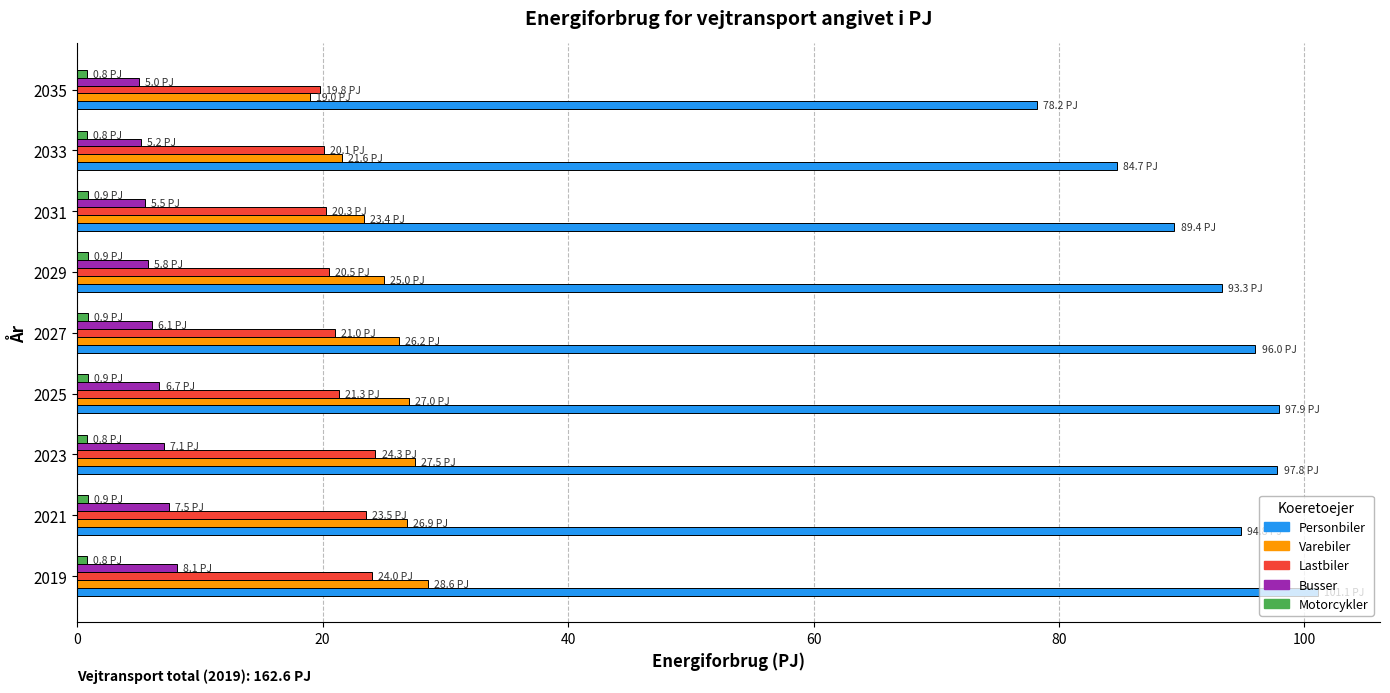

What is the average value of the Busser series?

6.3